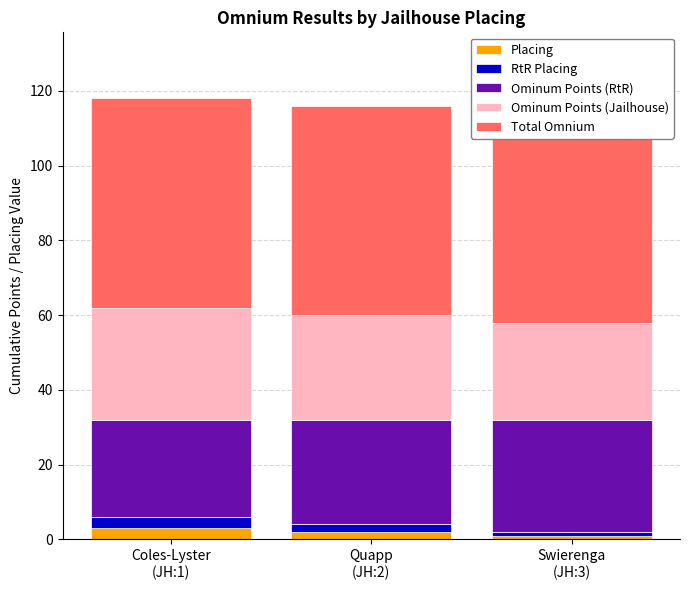

Between Quapp
(JH:2) and Swierenga
(JH:3), which series saw the biggest shift?

Ominum Points (RtR)